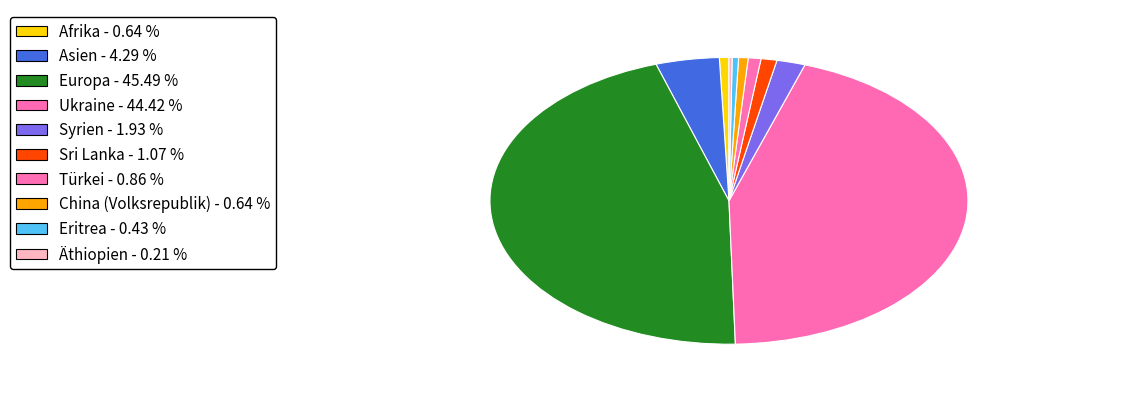

Between Europa and China (Volksrepublik), which is larger?

Europa